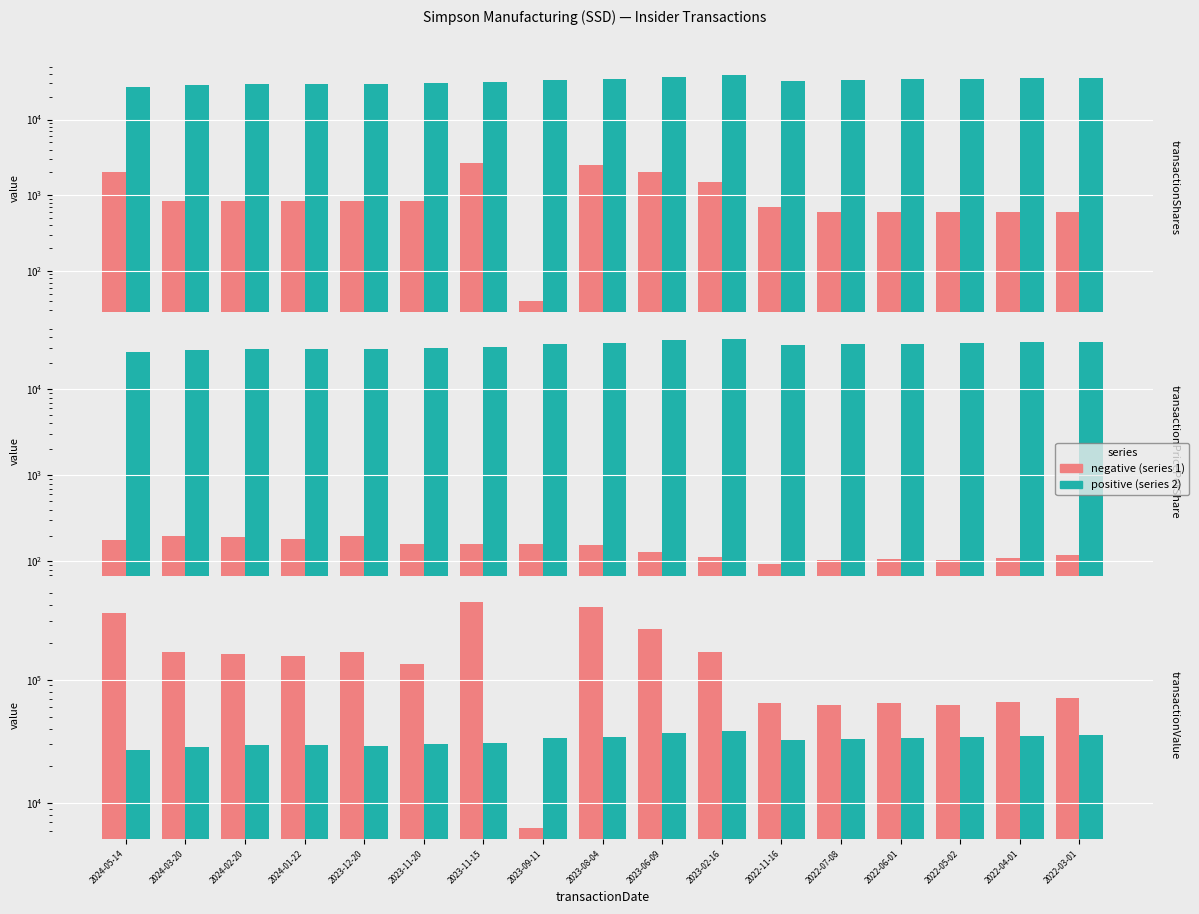

What is the difference between the maximum and minimum values in the transactionValue series?

420285.0